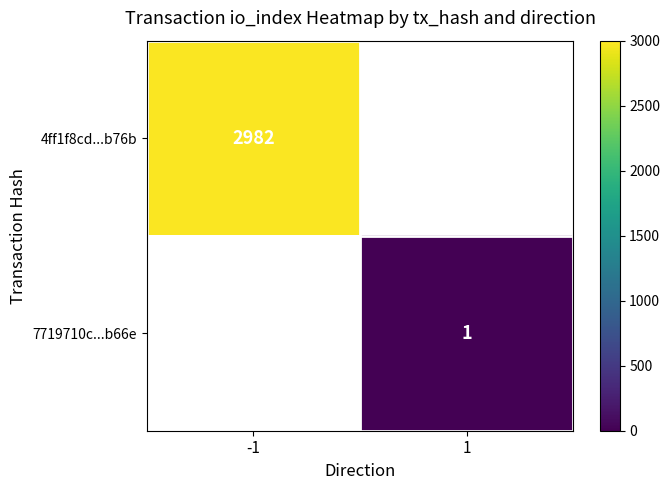

True or false: 7719710c...b66e has a value of 1 at 1.

True